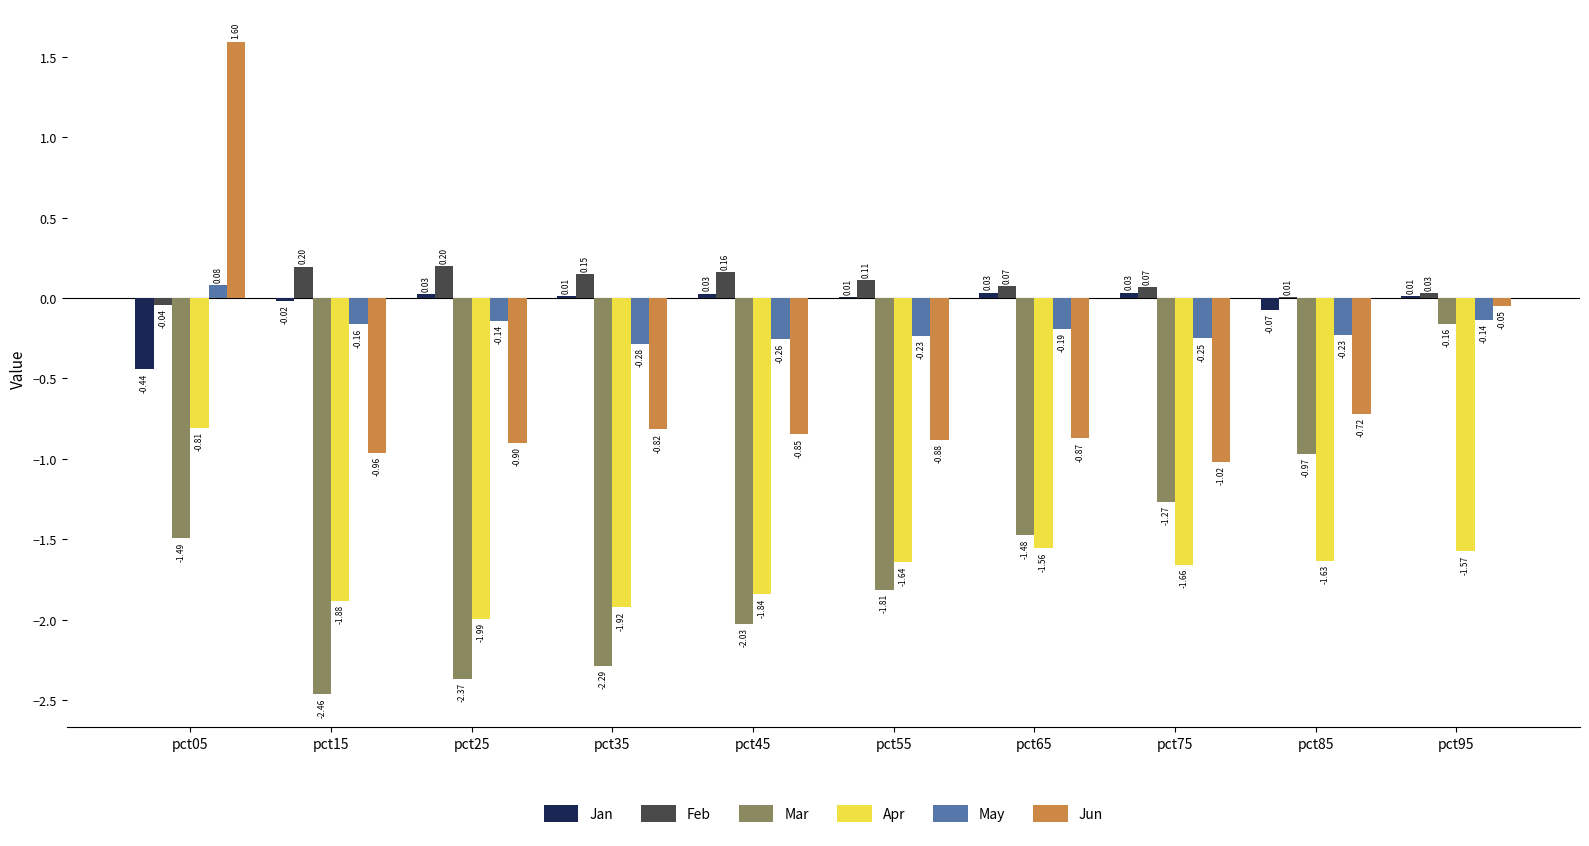

Which series changed the most between pct25 and pct35?

May